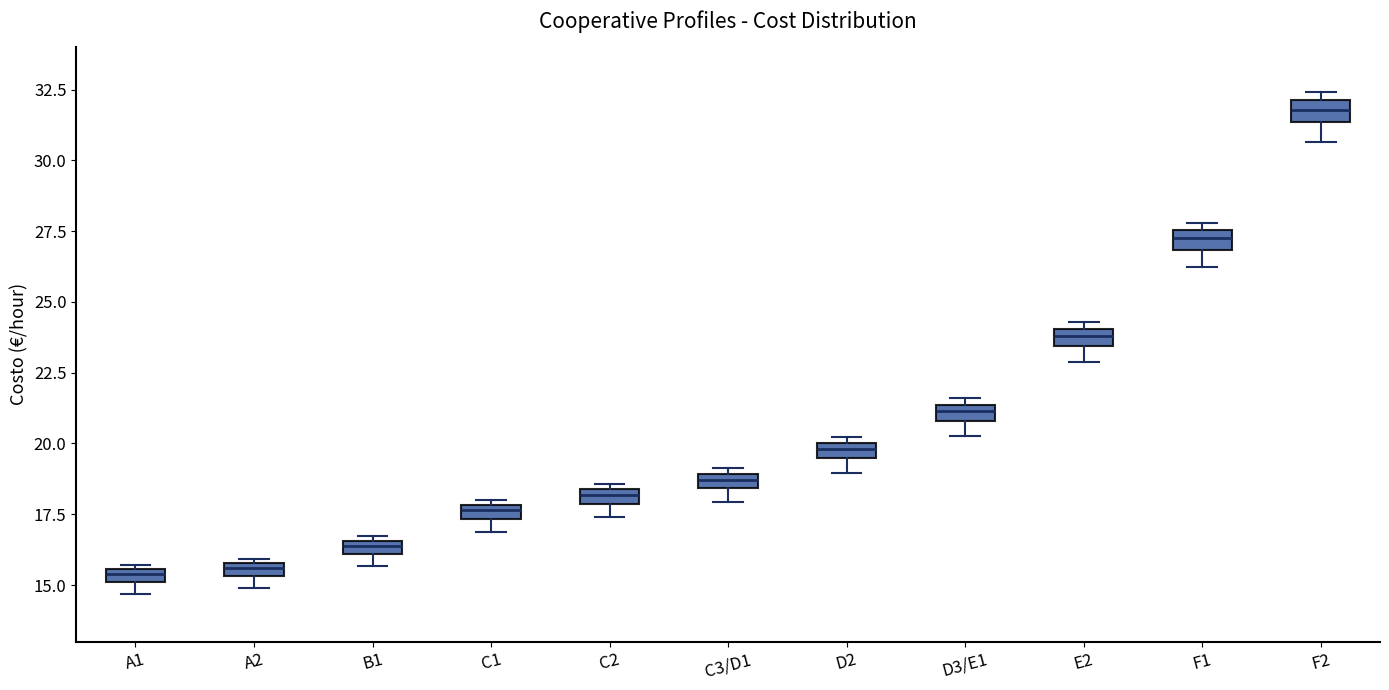

Where is the lower edge of the box for D3/E1 on the y-axis? The values are not printed on the chart, so give them approximately, as read against the axis.

21.0